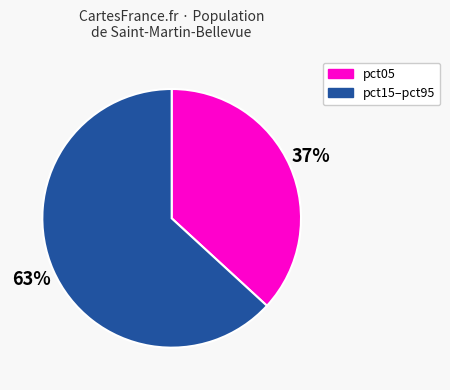

To the nearest percent, what is the average slice percentage?

50%